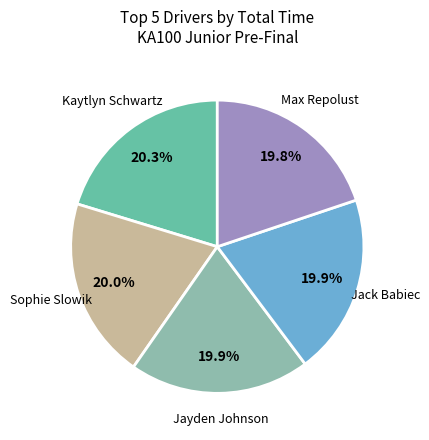

How many segments does this pie chart have?

5